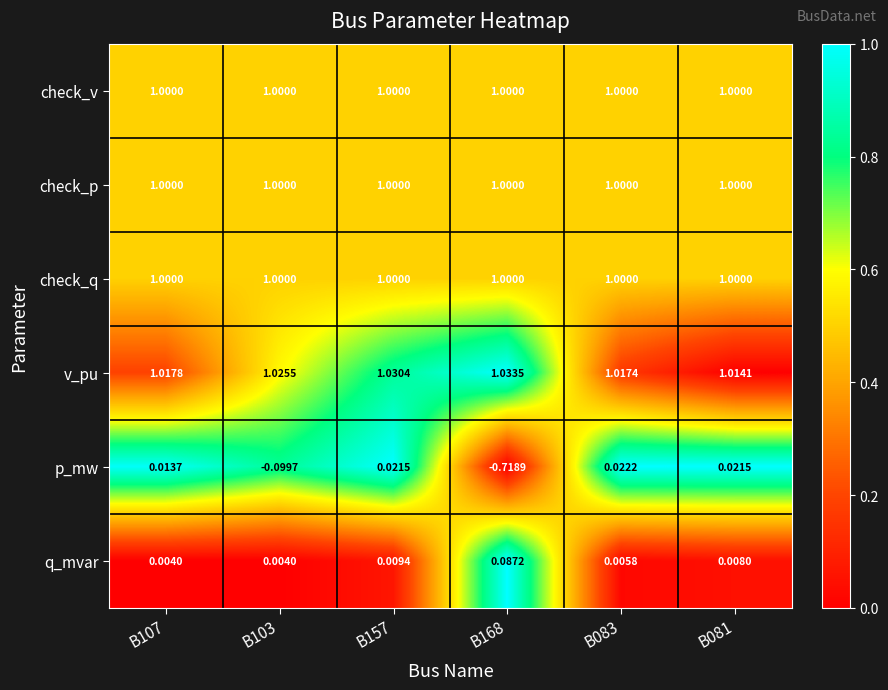

Which series has the largest total across all categories?

v_pu